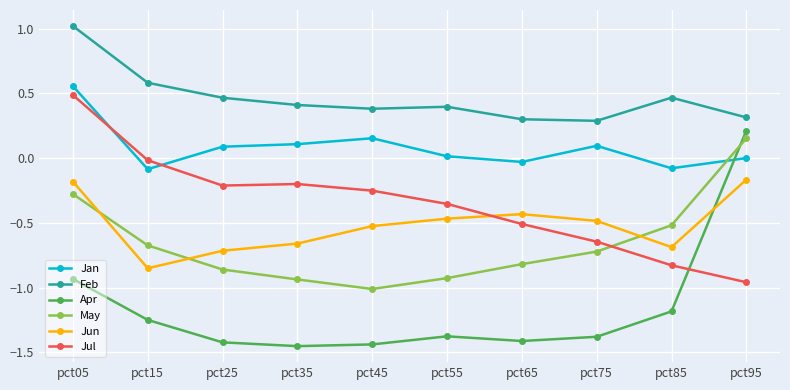

What is the difference between the highest and lowest values at pct25?

1.9